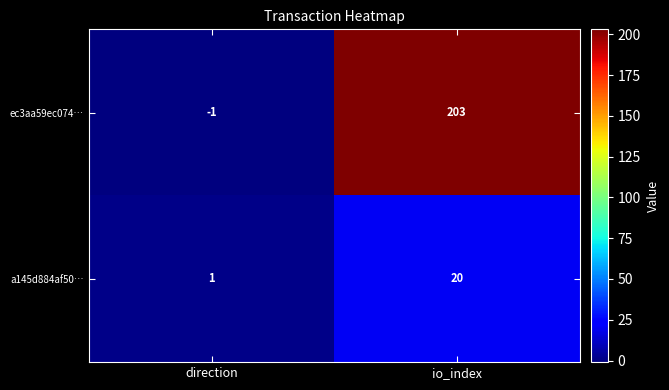

The ec3aa59ec074… series shows 277 at io_index. True or false?

False